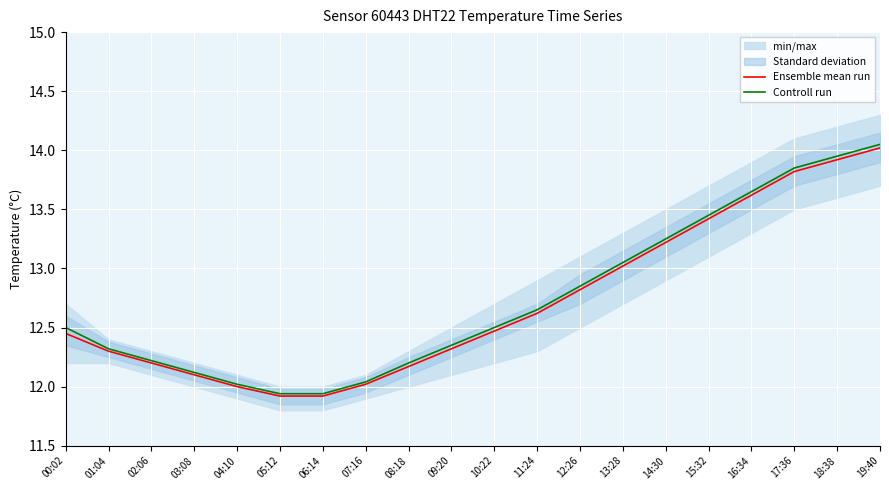

Rank the series by their maximum value, from highest to lowest.

Controll run, Ensemble mean run